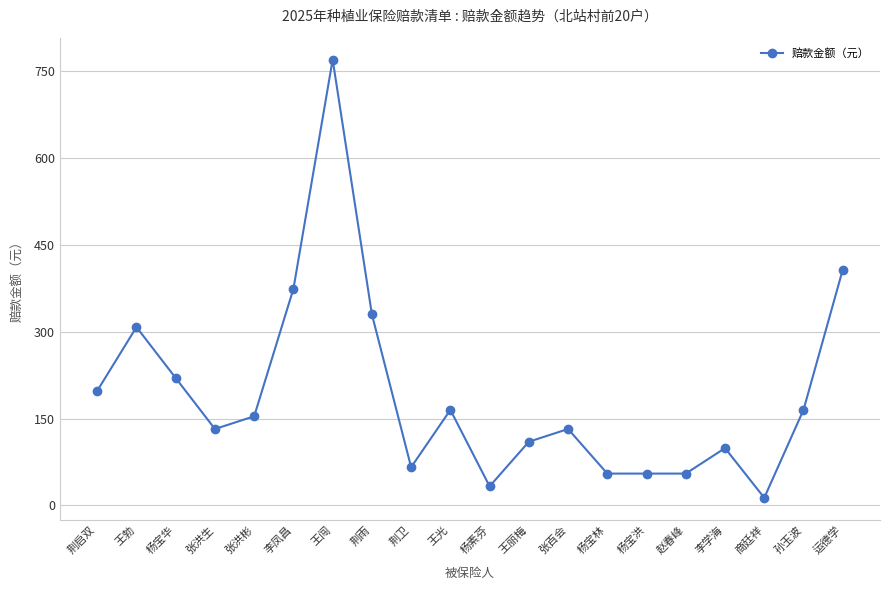

Does the chart display data point markers on the line(s)?

Yes